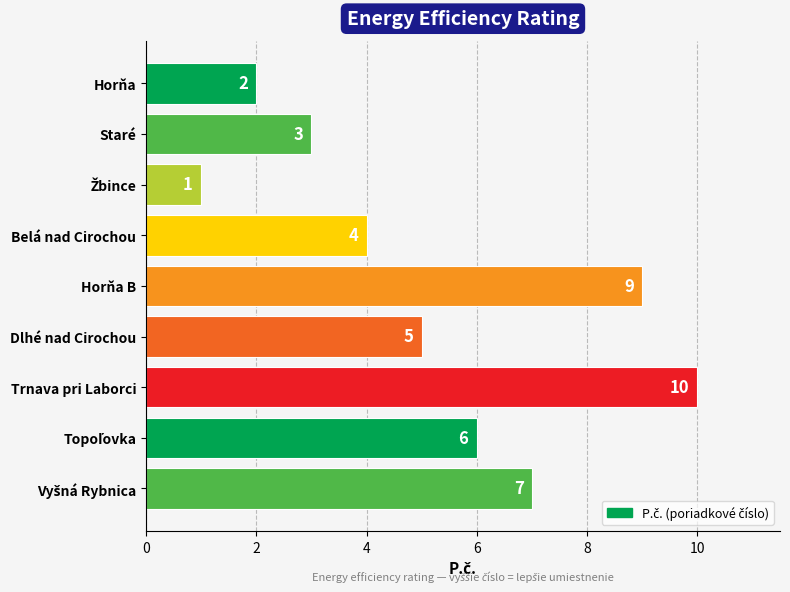

What is the difference between the maximum and minimum values?

9